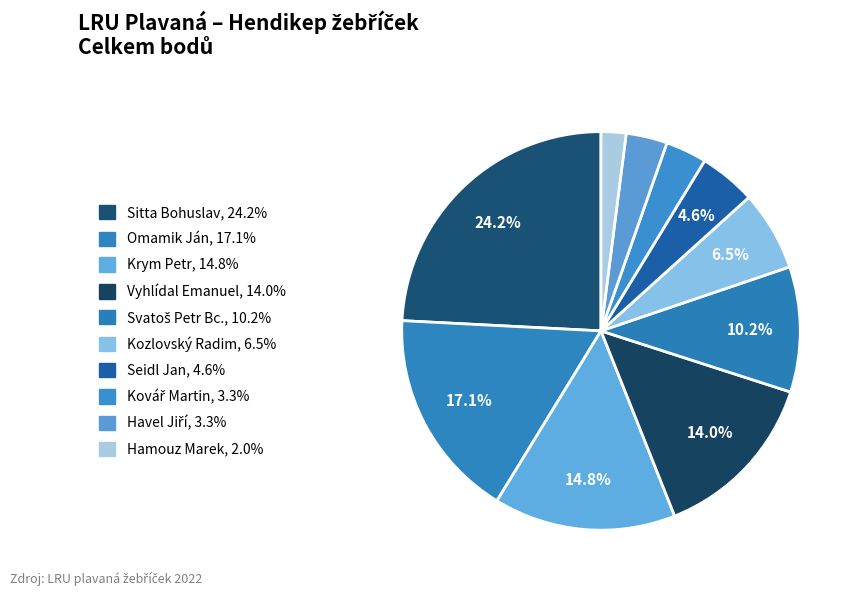

True or false: Kozlovský Radim accounts for 18% of the total.

False